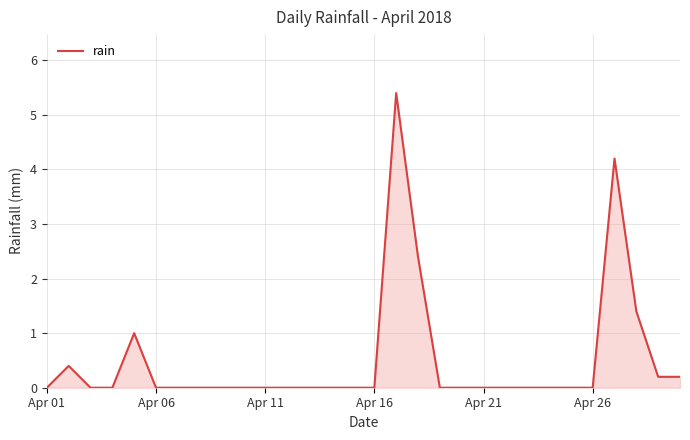

What is the maximum value shown in the chart?

5.4